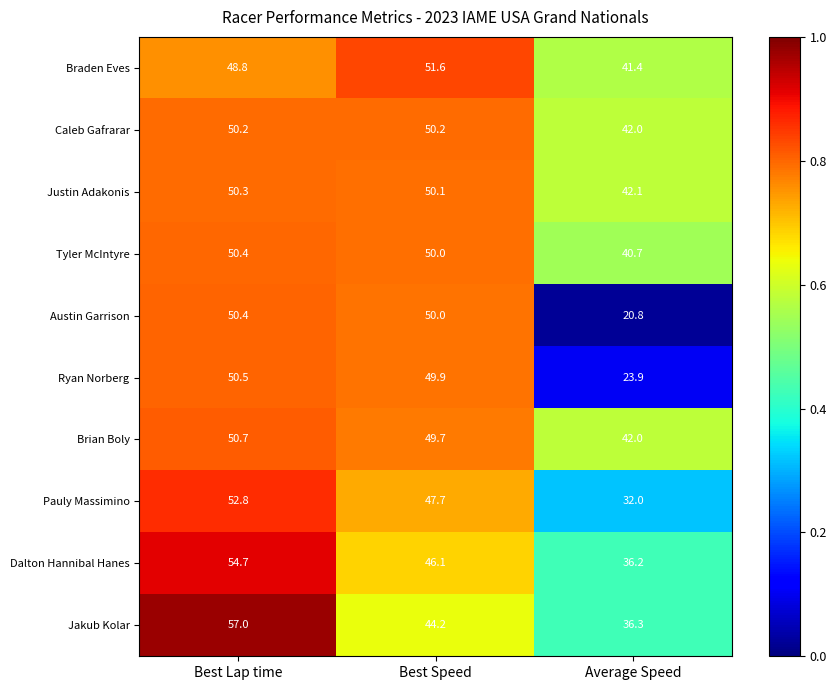

Reading left to right, extract all data points from this chart.

Braden Eves: Best Lap time=48.8	Best Speed=51.6	Average Speed=41.4
Caleb Gafrarar: Best Lap time=50.2	Best Speed=50.2	Average Speed=42.0
Justin Adakonis: Best Lap time=50.3	Best Speed=50.1	Average Speed=42.1
Tyler McIntyre: Best Lap time=50.4	Best Speed=50.0	Average Speed=40.7
Austin Garrison: Best Lap time=50.4	Best Speed=50.0	Average Speed=20.8
Ryan Norberg: Best Lap time=50.5	Best Speed=49.9	Average Speed=23.9
Brian Boly: Best Lap time=50.7	Best Speed=49.7	Average Speed=42.0
Pauly Massimino: Best Lap time=52.8	Best Speed=47.7	Average Speed=32.0
Dalton Hannibal Hanes: Best Lap time=54.7	Best Speed=46.1	Average Speed=36.2
Jakub Kolar: Best Lap time=57.0	Best Speed=44.2	Average Speed=36.3